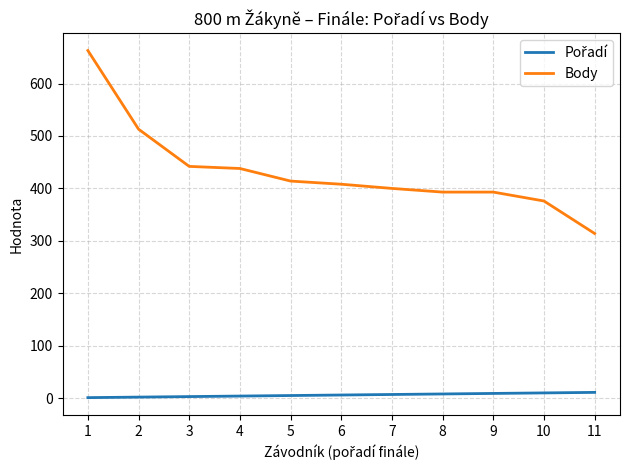

The value of Body at 3 is 634. True or false?

False